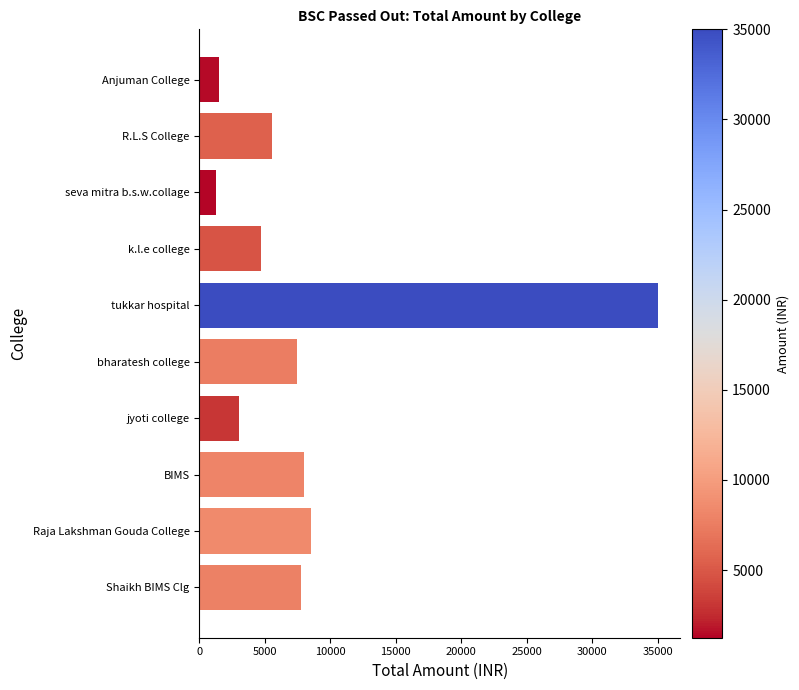

What is the greatest value displayed?

35000